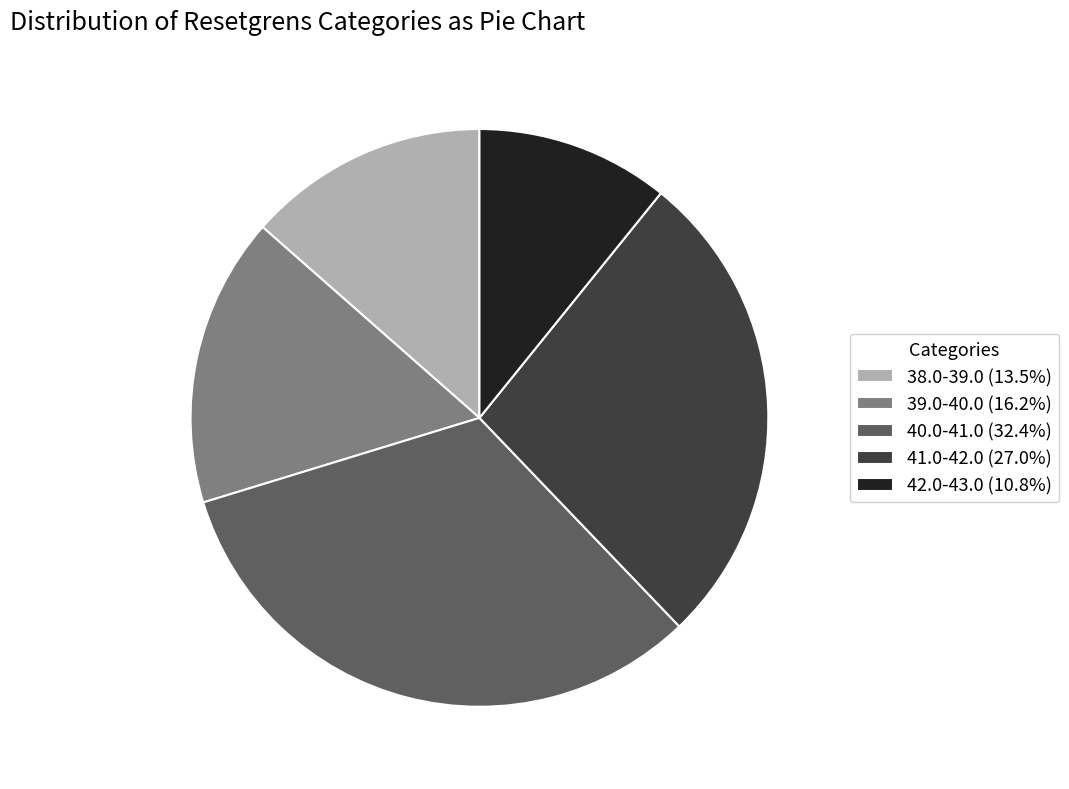

How many segments does this pie chart have?

5